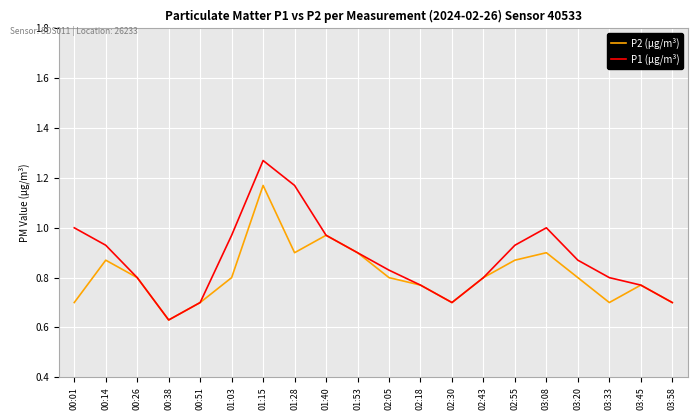

The P1 (µg/m³) series shows 0.8 at 03:45. True or false?

True